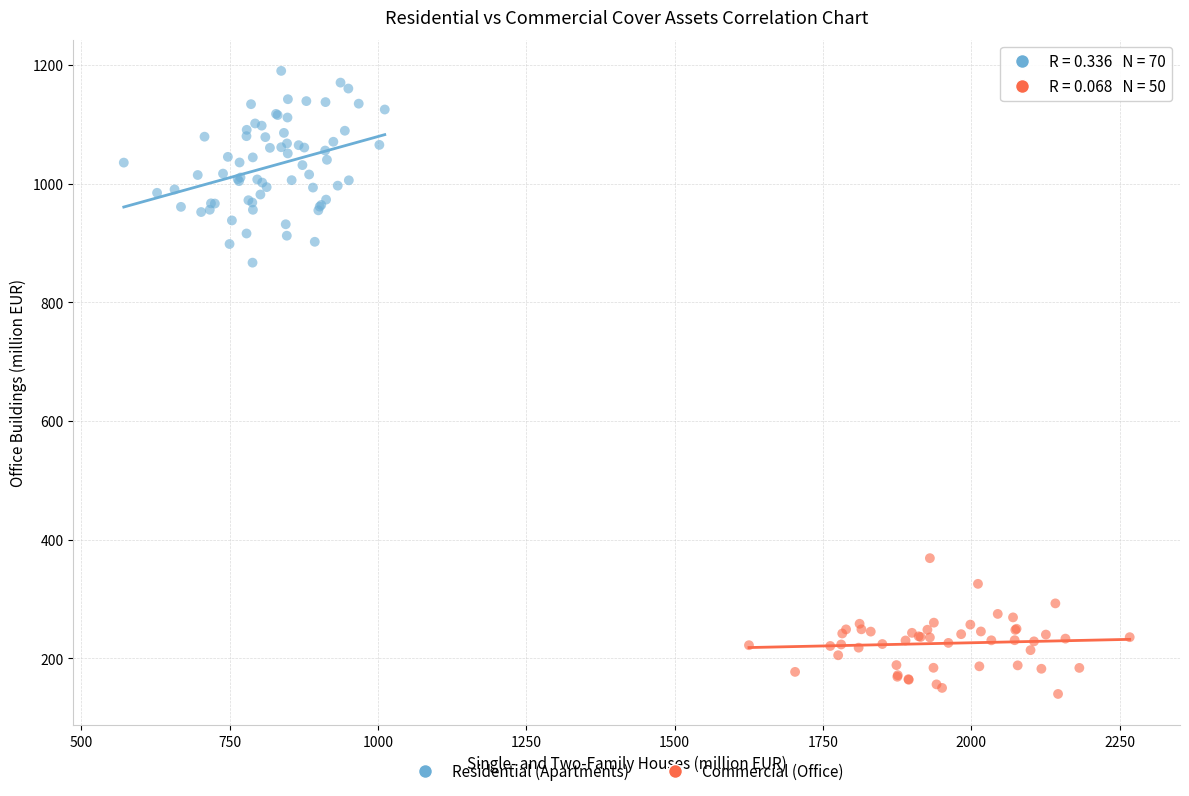

Which series reaches the maximum Y coordinate?

Residential (Apartments)